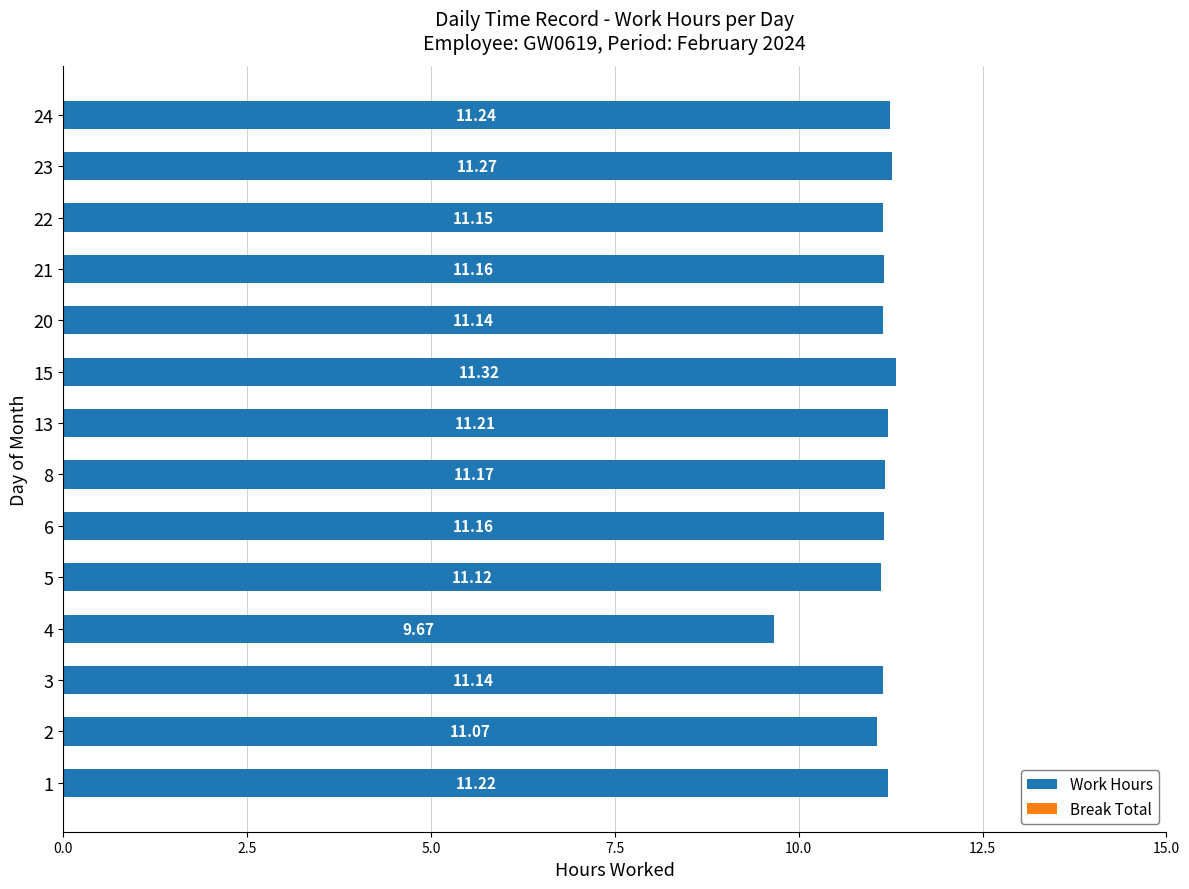

What is the sum of all values?

155.0